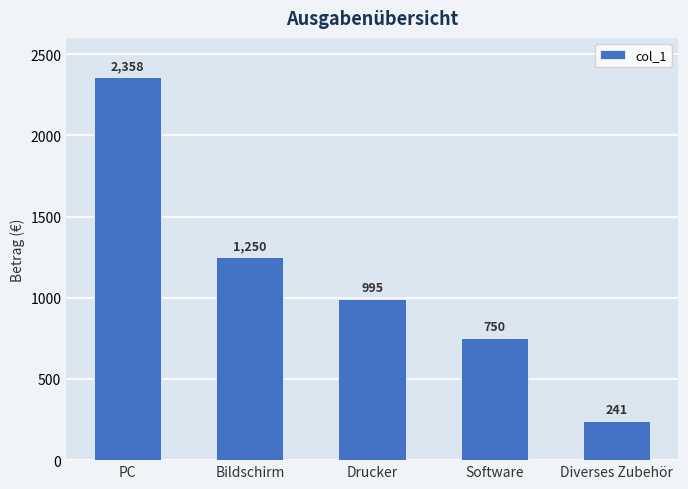

List the labels in order of value, largest first.

PC, Bildschirm, Drucker, Software, Diverses Zubehör